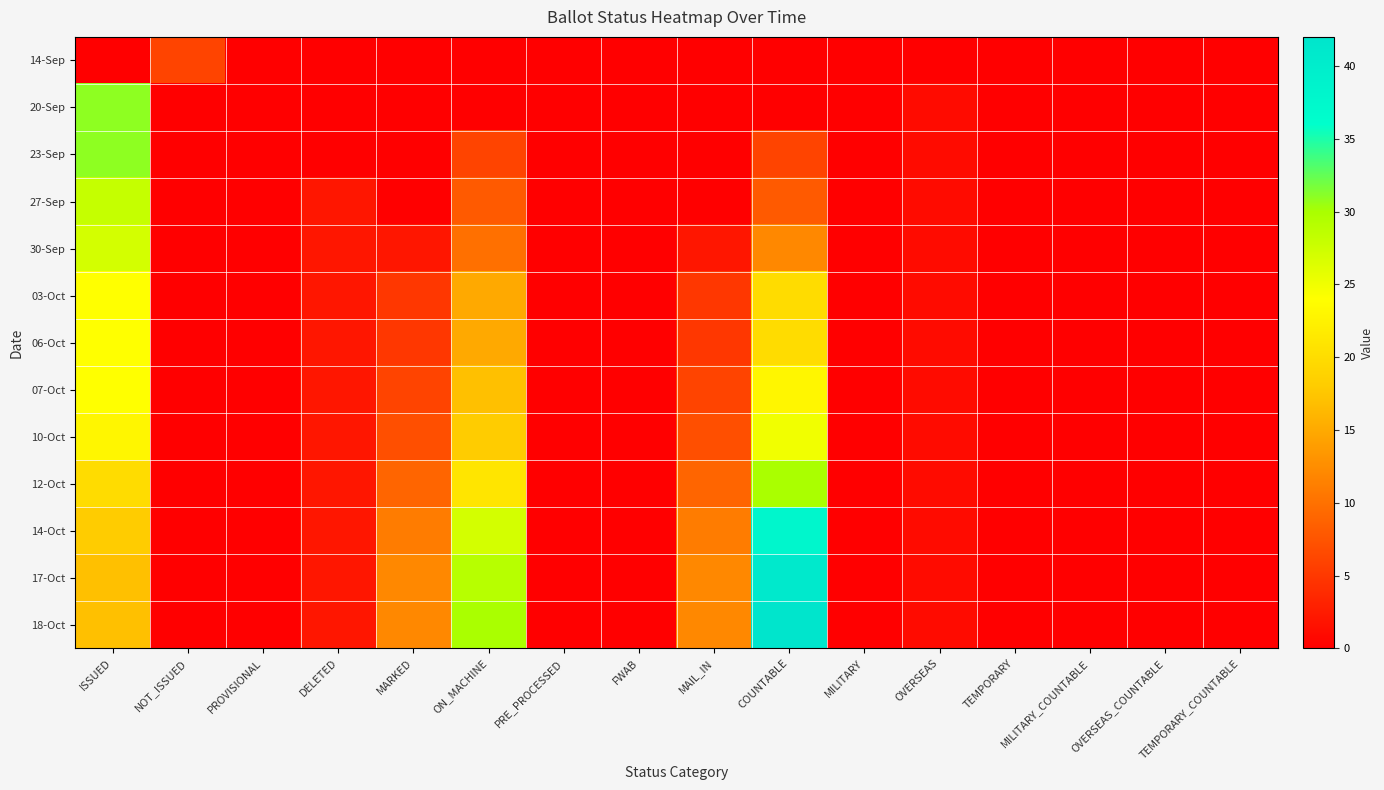

Which category has the lowest value across all series?

ISSUED